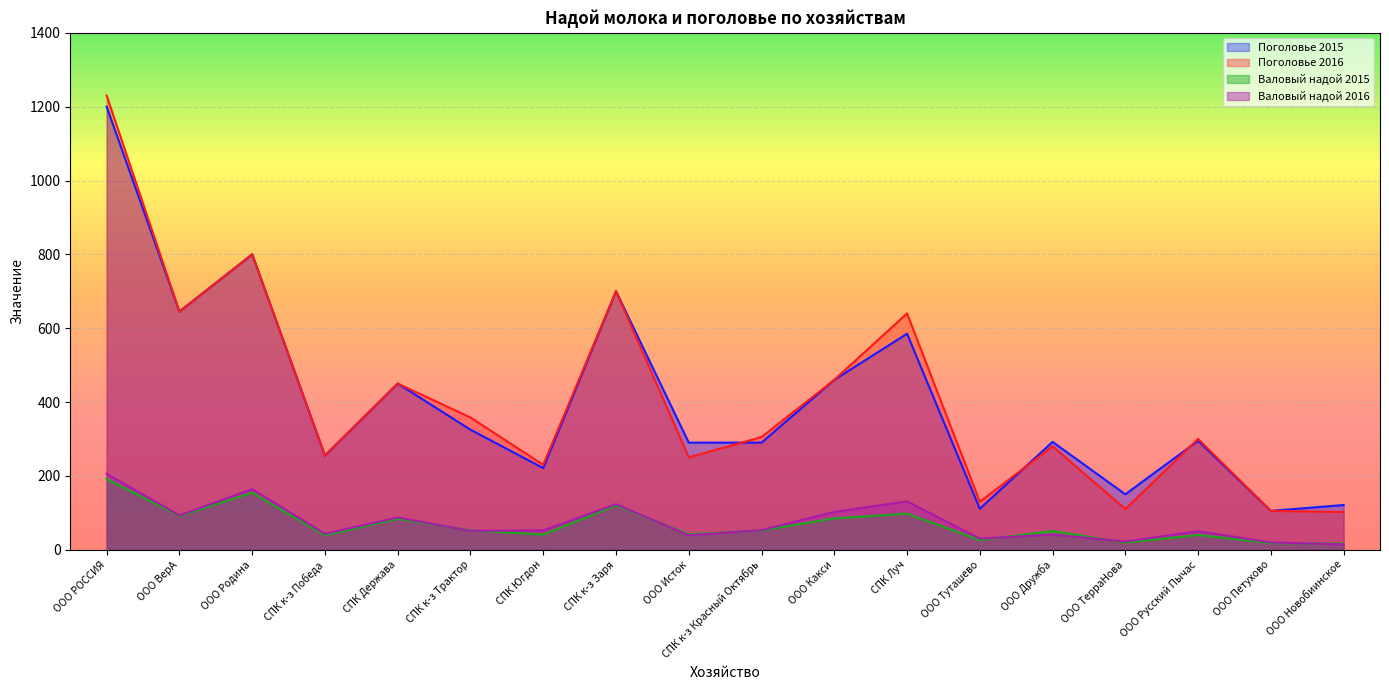

Where is the first local maximum for Валовый надой 2015?

ООО Родина